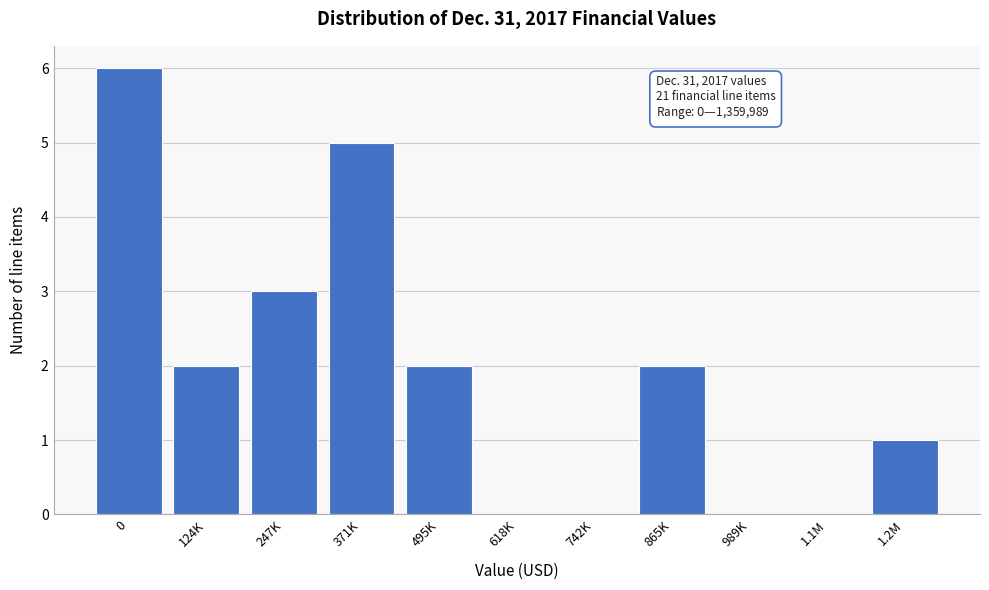

Reading left to right, what are all the values shown in this chart?

0=6	124K=2	247K=3	371K=5	495K=2	618K=0	742K=0	865K=2	989K=0	1.1M=0	1.2M=1